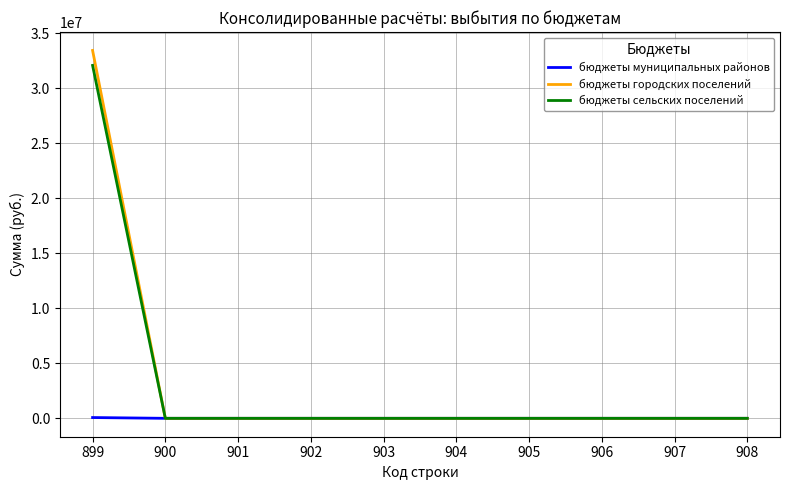

The value of бюджеты городских поселений at 904 is 18680305.5. True or false?

False